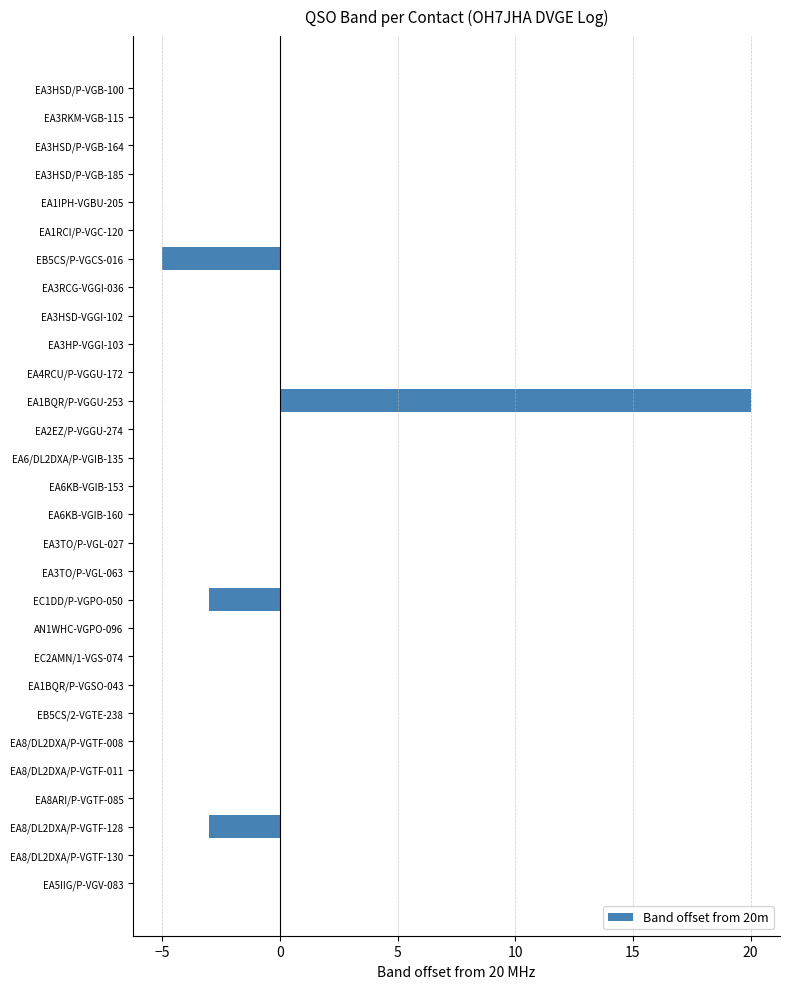

The value at EA3HSD/P-VGB-164 is 0. True or false?

True